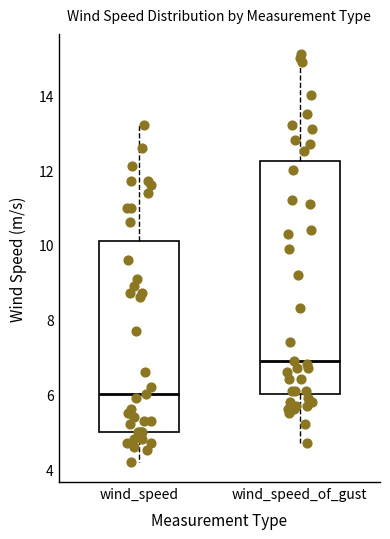

Reading left to right, read every box against the y-axis: the position of its median line, the range the box covers, and the ends of its whiskers. The values are not printed on the chart, so give them approximately, as read against the axis.

wind_speed: median 6.0, box 5.0 to 10.2, whiskers 4.2 to 13.2
wind_speed_of_gust: median 7.0, box 6.0 to 12.2, whiskers 4.8 to 15.2